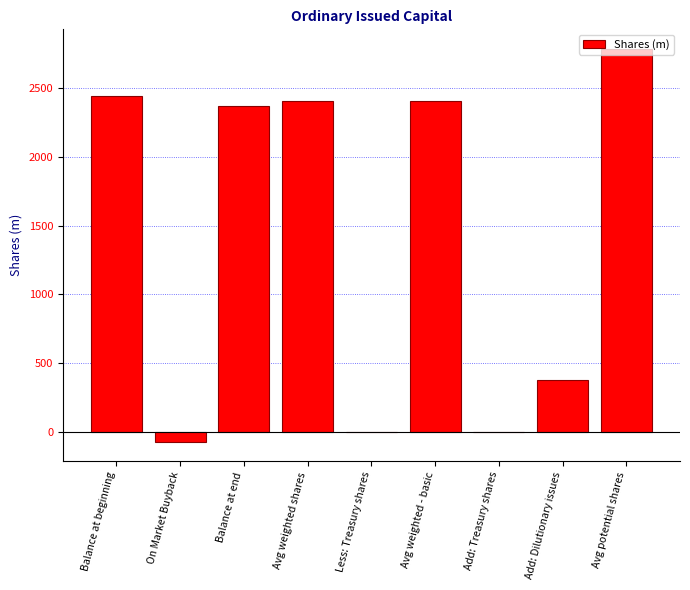

The chart shows a value of 1669.6 at Avg potential shares. True or false?

False